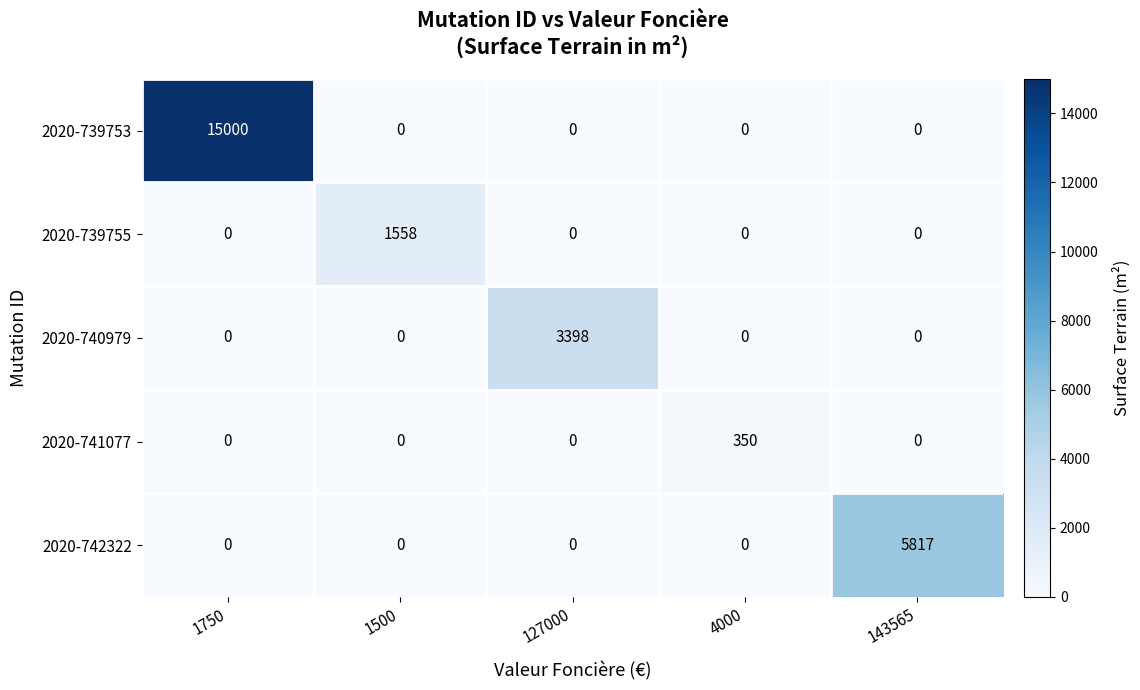

The 2020-741077 series shows 350 at 4000. True or false?

True